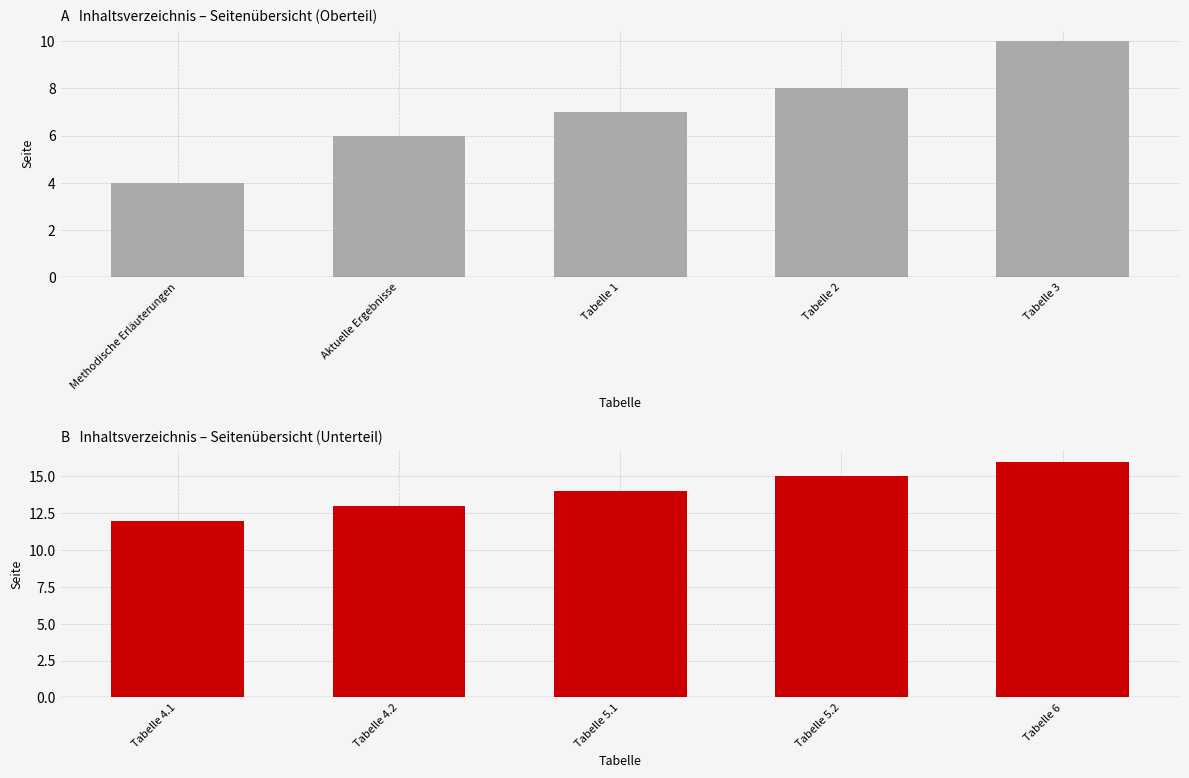

List the labels in order of value, smallest first.

Tabelle 4.1, Tabelle 4.2, Tabelle 5.1, Tabelle 5.2, Tabelle 6